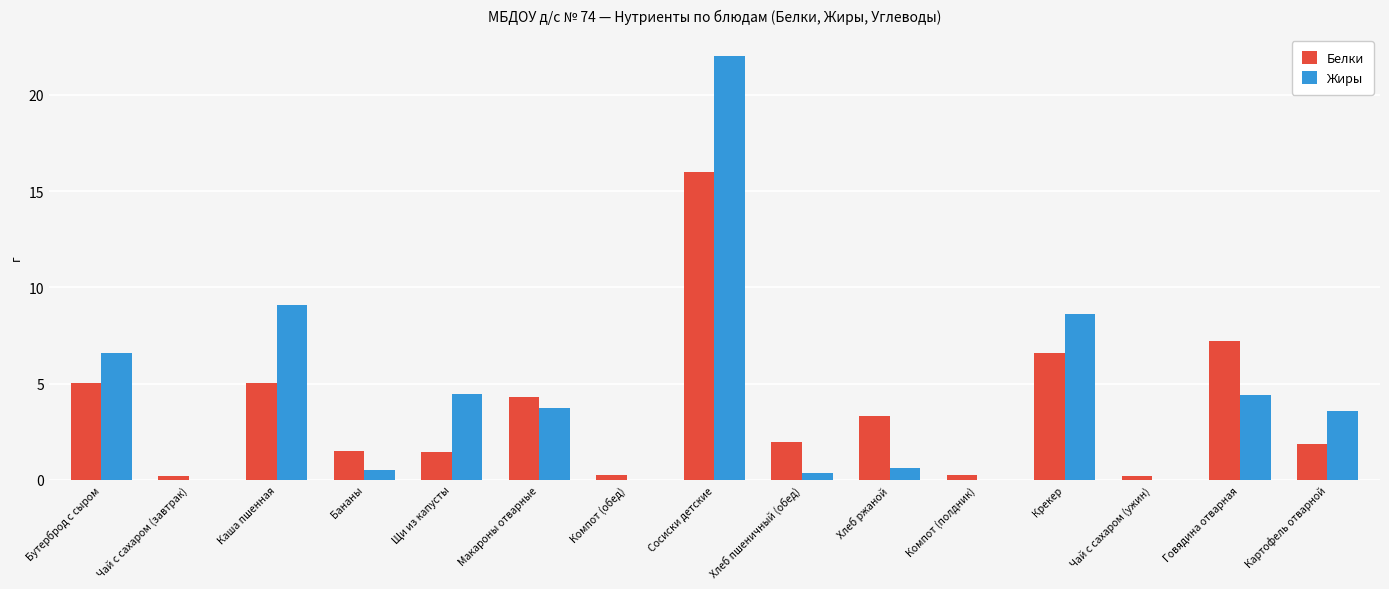

Read the Жиры value at Каша пшенная.

9.1